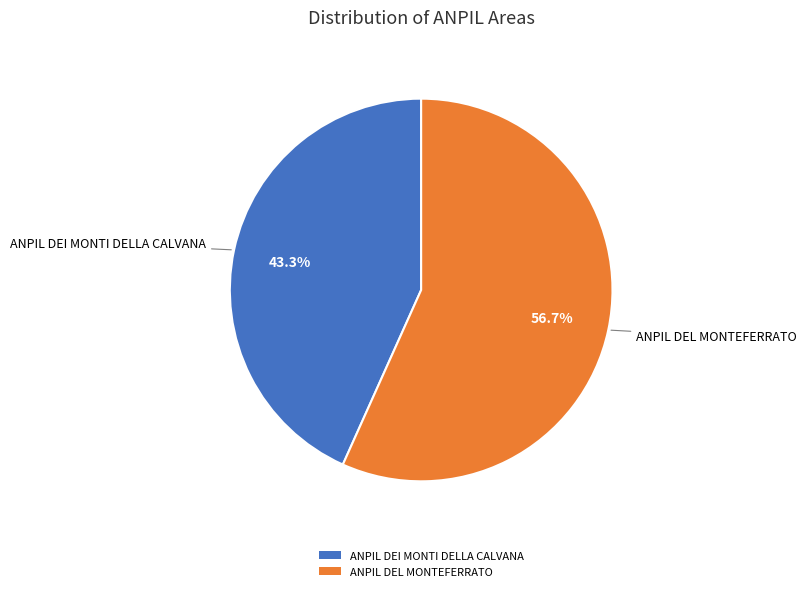

How many slices are in this pie chart?

2